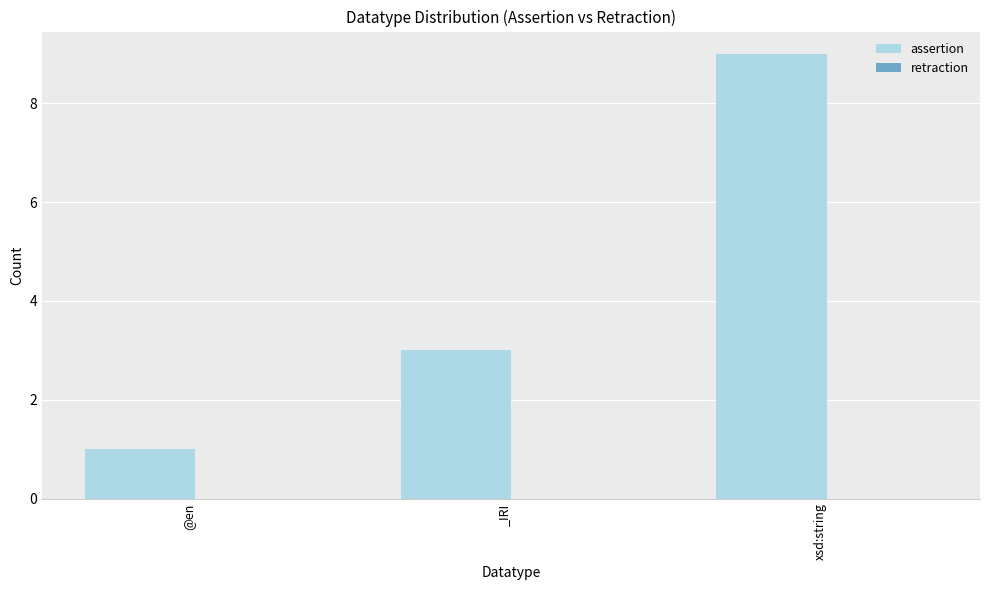

Count the number of categories in the chart.

3